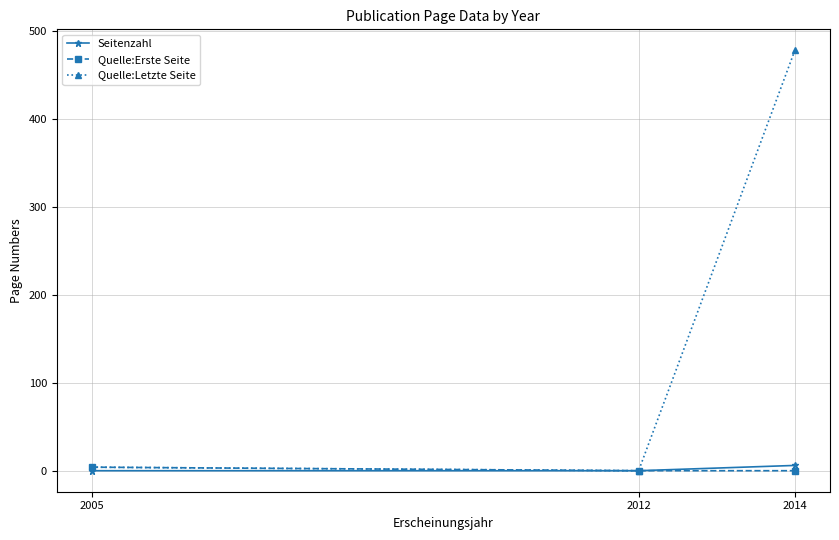

What is the spread (max minus min) of values at 2005?

4